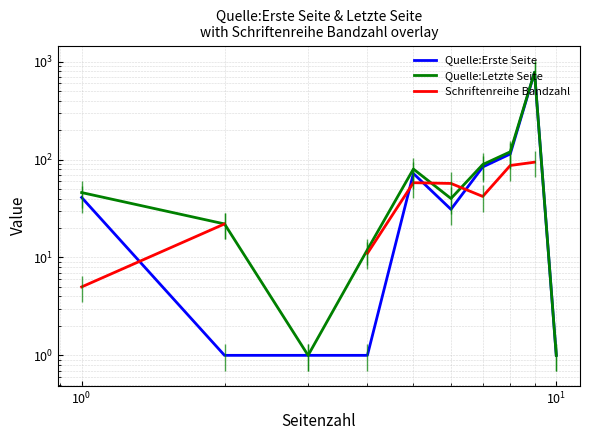

What are all the series names shown in the legend?

Quelle:Erste Seite, Quelle:Letzte Seite, Schriftenreihe Bandzahl